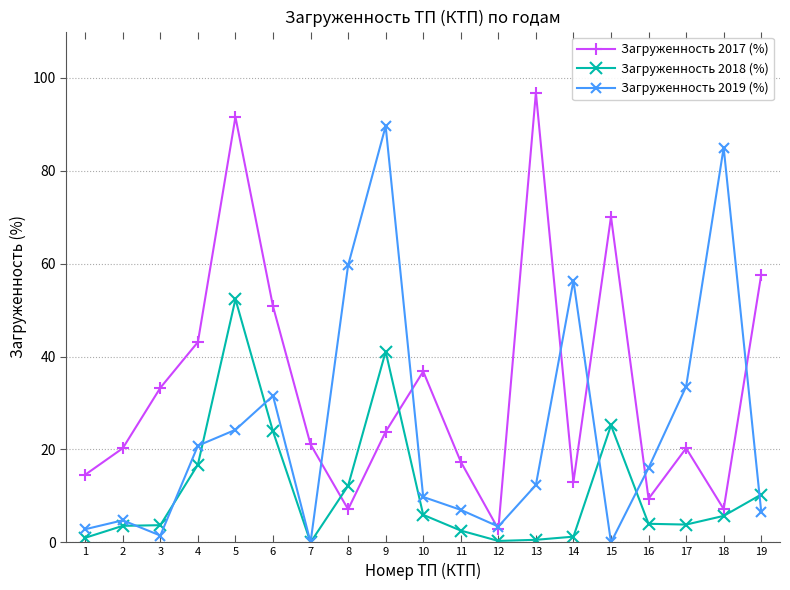

Which category has the highest value in the Загруженность 2018 (%) series?

5